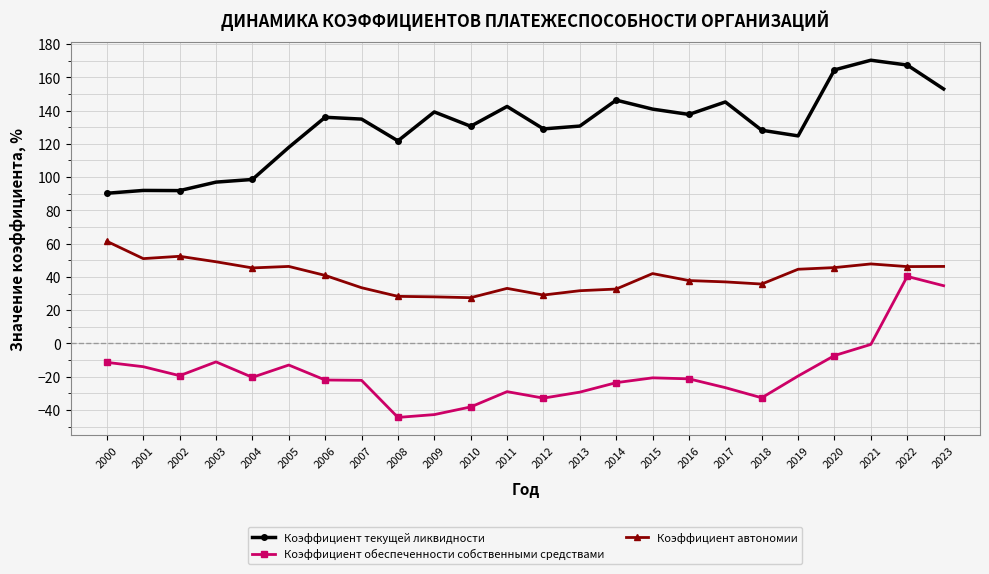

What is the total value across all series at 2007?

146.2